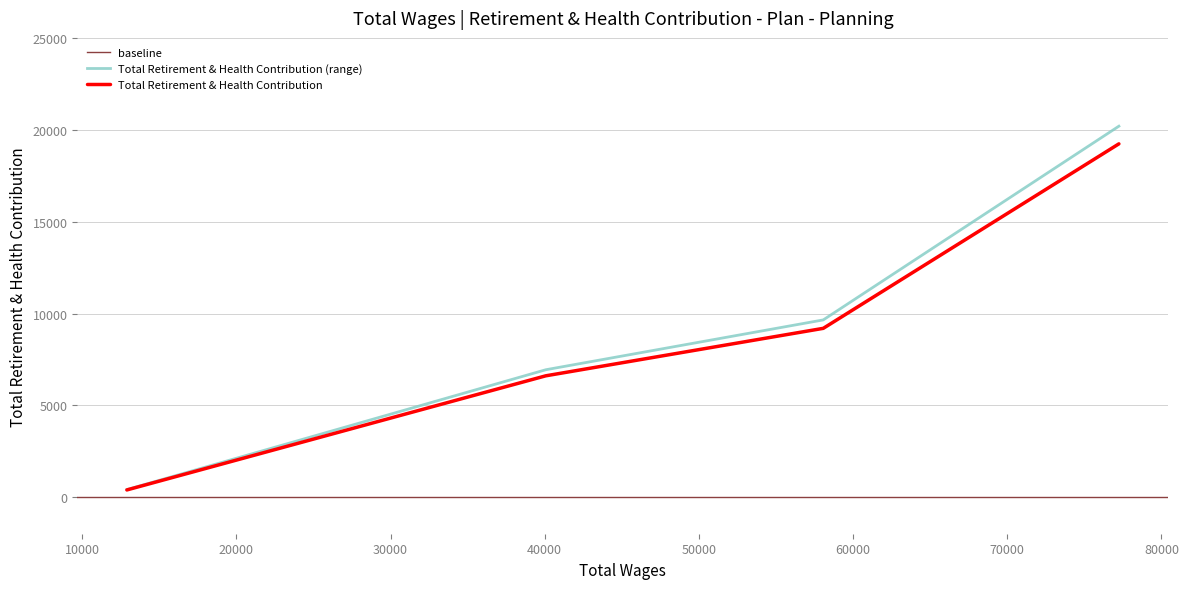

Does the chart have visible grid lines?

Yes